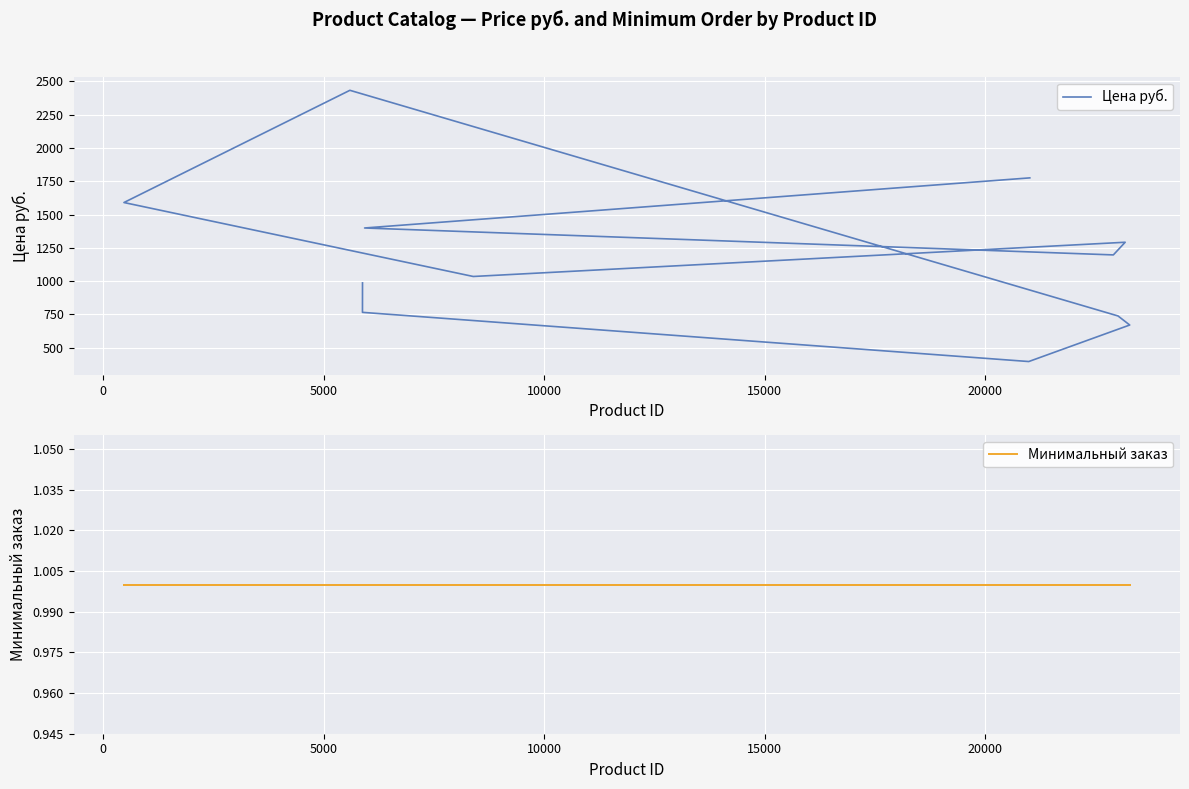

What are all the series names shown in the legend?

Цена руб., Минимальный заказ